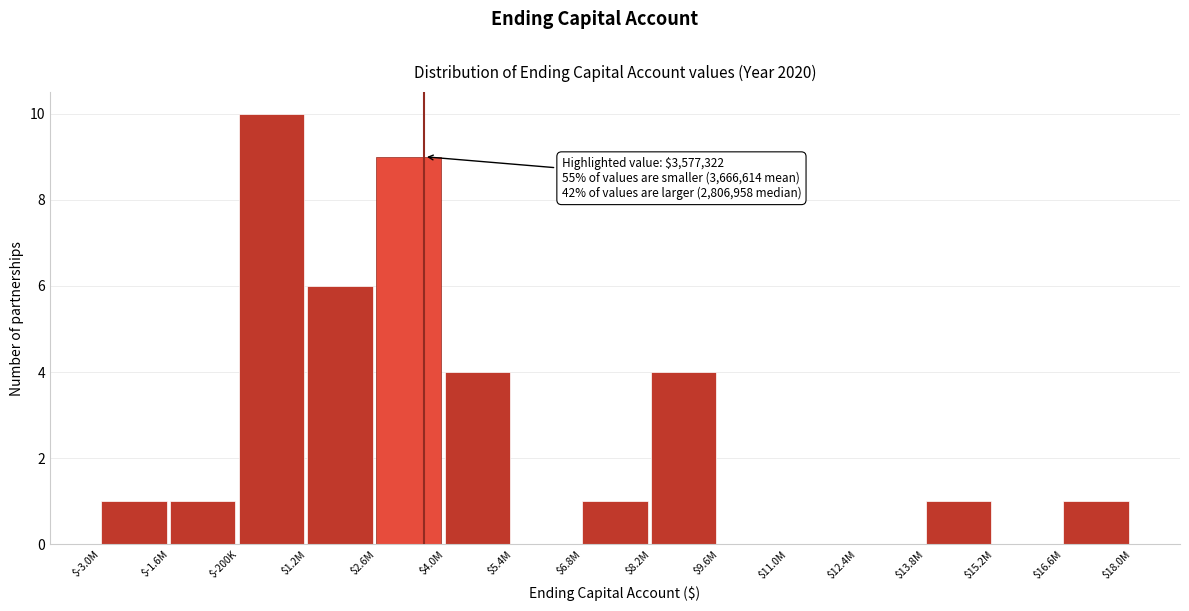

Which label corresponds to the largest value in the chart?

$-200K